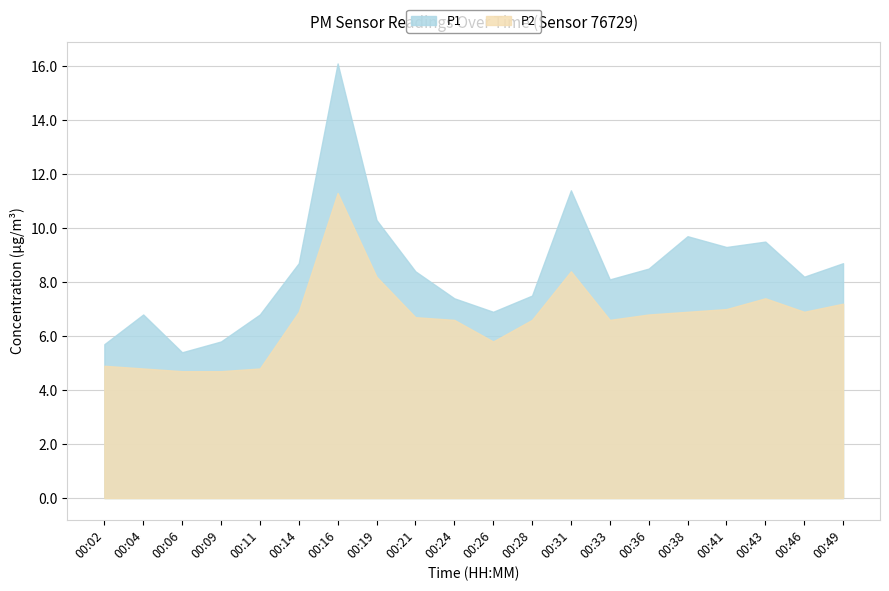

What is the maximum value for P2?

11.3